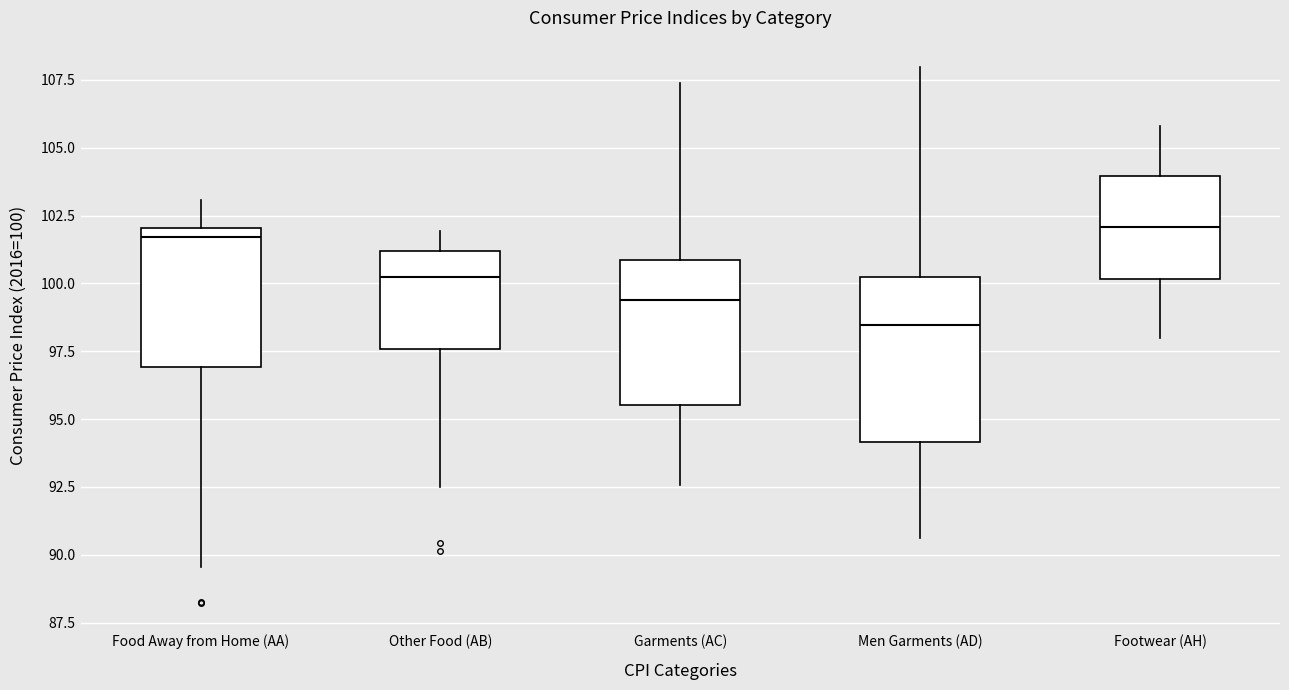

Which box is the tallest, from its lower edge to its upper edge?

Men Garments (AD)